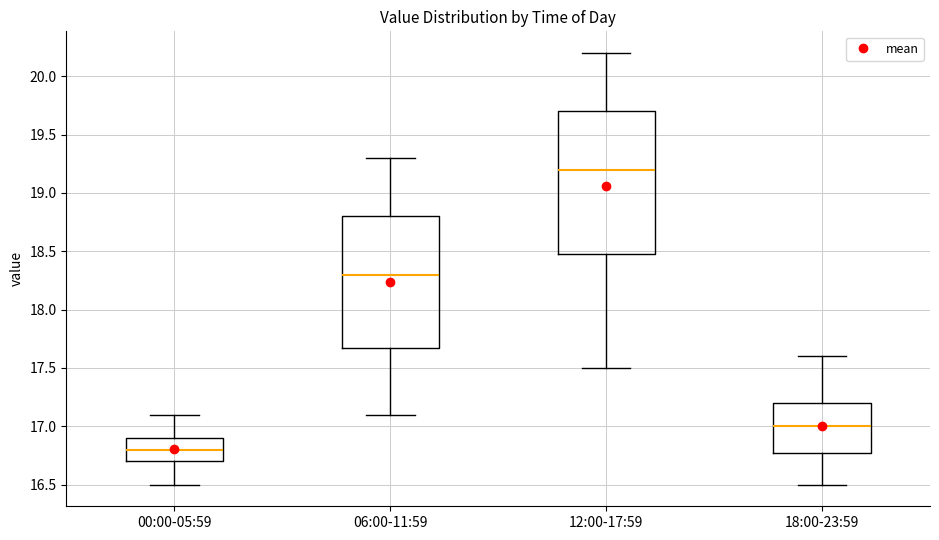

Reading left to right, transcribe this box plot: for each box, give where its median line is, the range the box spans, and where its two whiskers end, as read against the y-axis. The values are not printed on the chart, so give them approximately, as read against the axis.

00:00-05:59: median 16.8, box 16.7 to 16.9, whiskers 16.5 to 17.1
06:00-11:59: median 18.3, box 17.7 to 18.8, whiskers 17.1 to 19.3
12:00-17:59: median 19.2, box 18.5 to 19.7, whiskers 17.5 to 20.2
18:00-23:59: median 17.0, box 16.8 to 17.2, whiskers 16.5 to 17.6